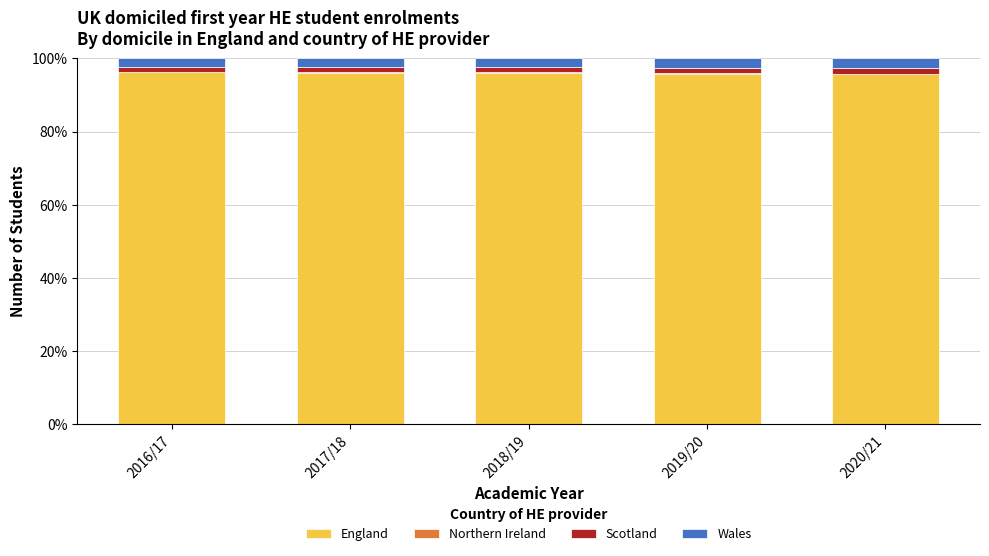

True or false: England has a value of 35.7 at 2017/18.

False